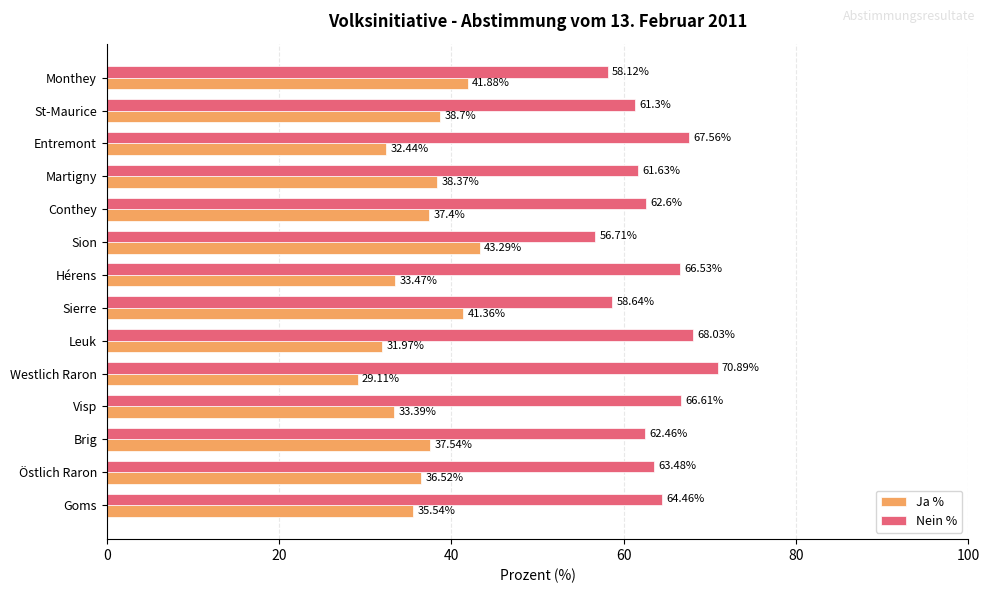

What is the difference between the highest and lowest values at Sion?

13.4